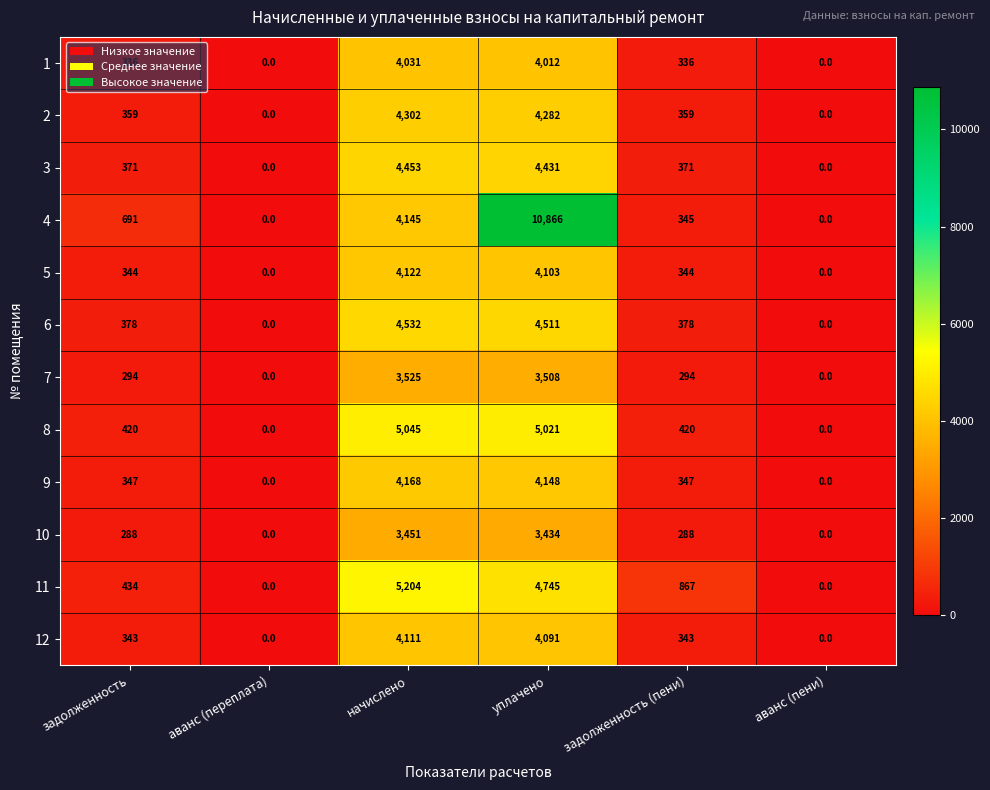

At which label is 4 closest to 5433?

начислено